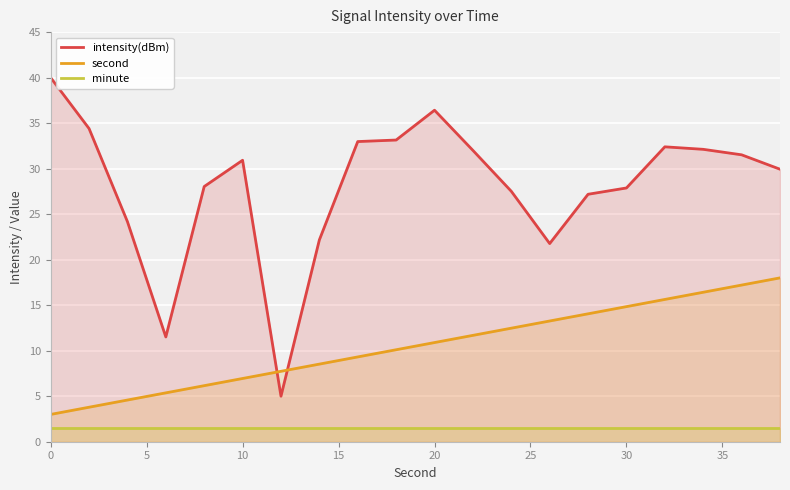

Reading right to left, list all the values displayed in this chart.

intensity(dBm): 29.9	31.5	32.1	32.4	27.9	27.2	21.8	27.5	32.0	36.4	33.1	33.0	22.2	5.0	30.9	28.0	11.5	24.2	34.4	40.0
second: 18.0	17.2	16.4	15.6	14.8	14.1	13.3	12.5	11.7	10.9	10.1	9.3	8.5	7.7	6.9	6.2	5.4	4.6	3.8	3.0
minute: 1.5	1.5	1.5	1.5	1.5	1.5	1.5	1.5	1.5	1.5	1.5	1.5	1.5	1.5	1.5	1.5	1.5	1.5	1.5	1.5